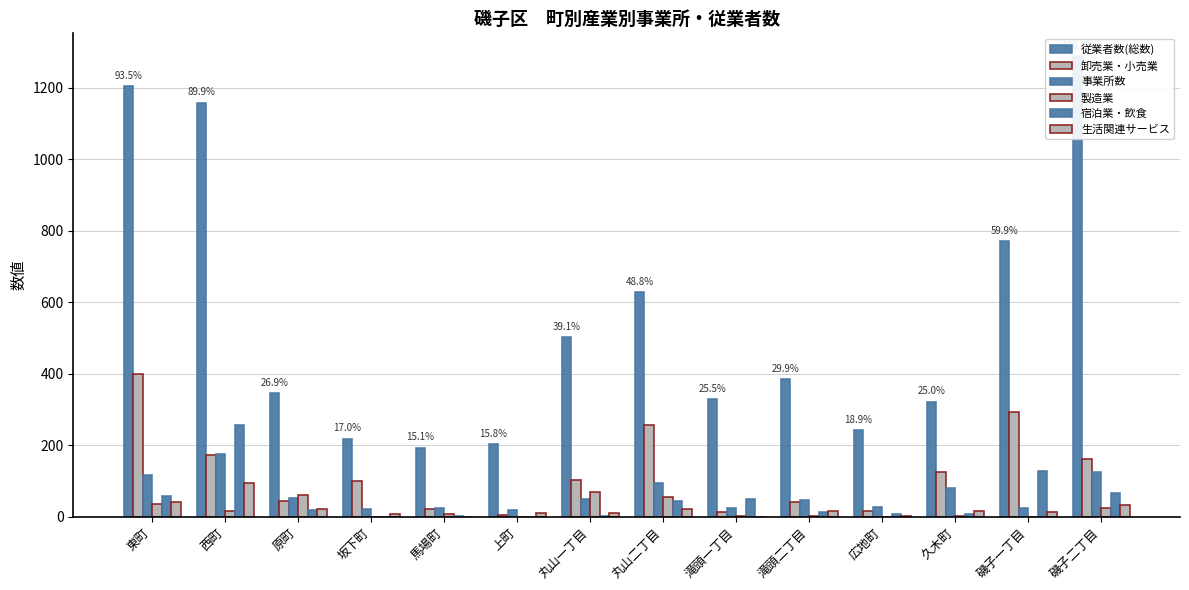

Which series has the widest spread of values?

従業者数(総数)